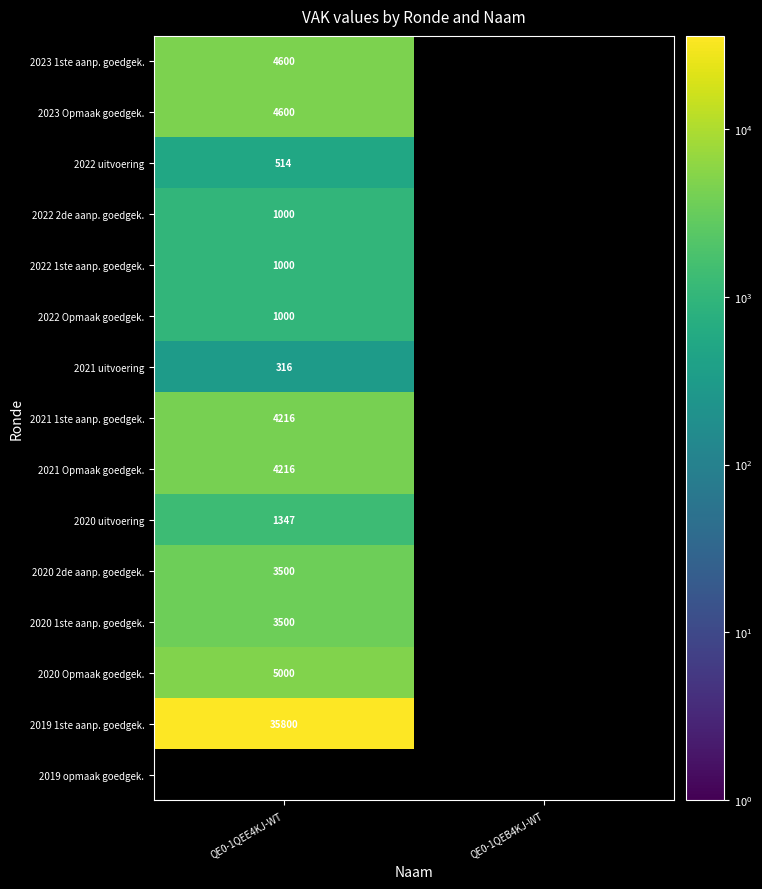

Count the number of data series in this chart.

15